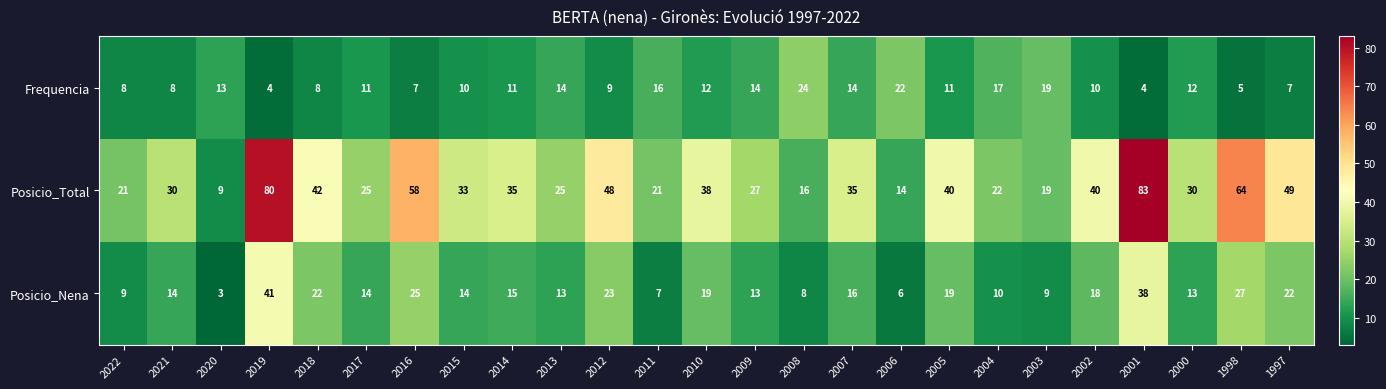

Which series has the largest total across all categories?

Posicio_Total